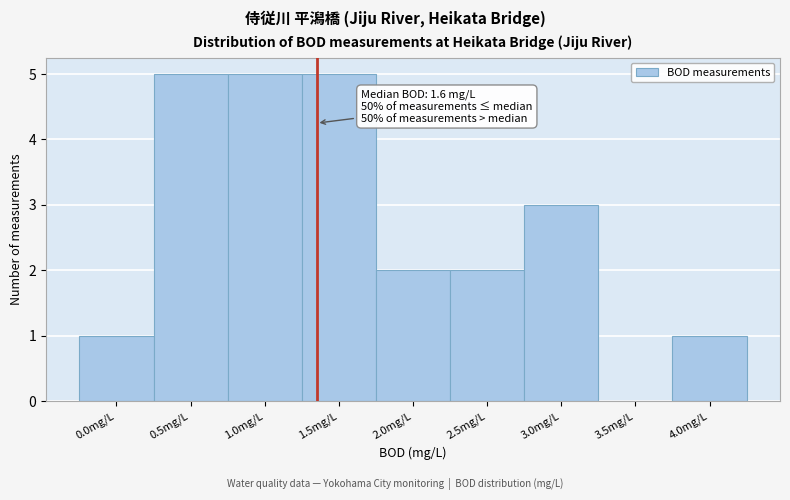

Reading left to right, extract all data points from this chart.

0.0mg/L=1	0.5mg/L=5	1.0mg/L=5	1.5mg/L=5	2.0mg/L=2	2.5mg/L=2	3.0mg/L=3	3.5mg/L=0	4.0mg/L=1